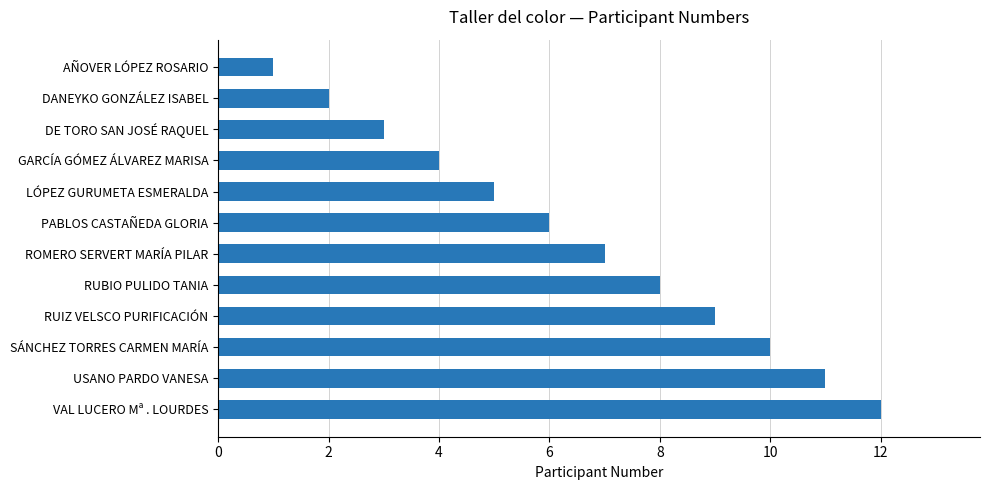

What value does the data have at RUIZ VELSCO PURIFICACIÓN?

9